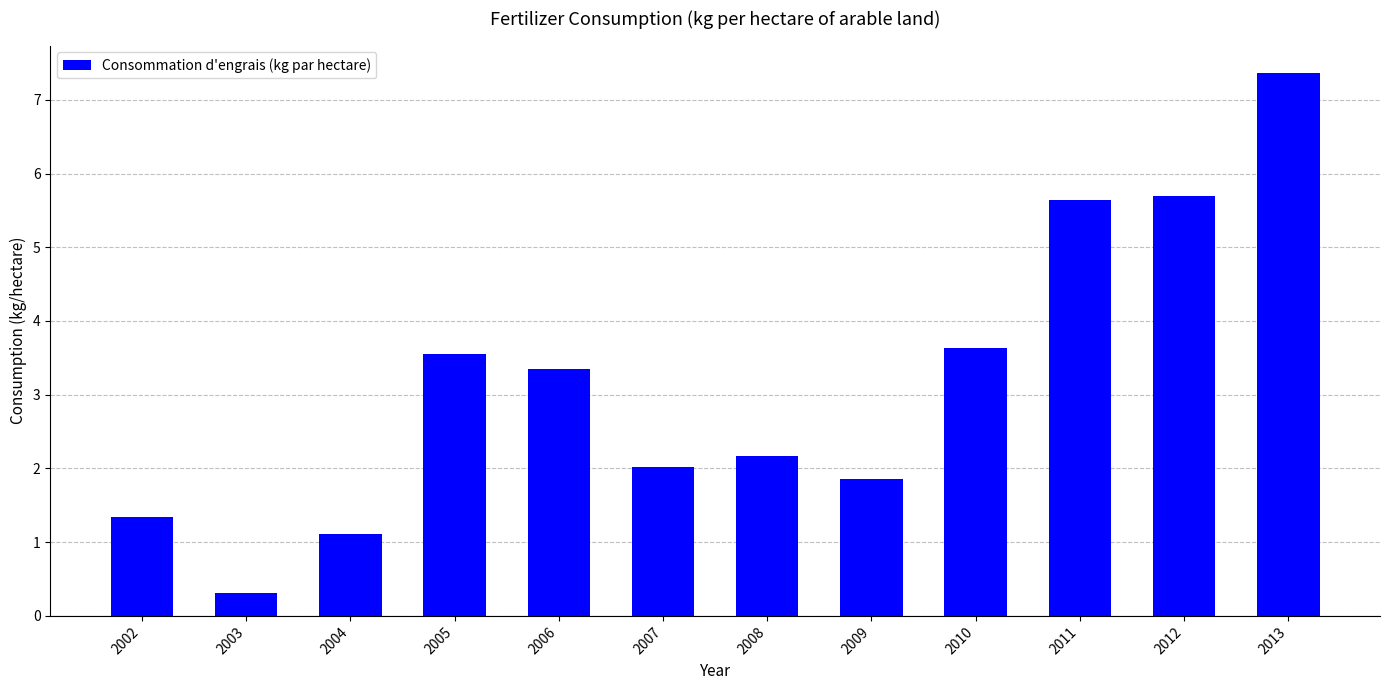

What is the value of the 4th bar from the left?

3.5